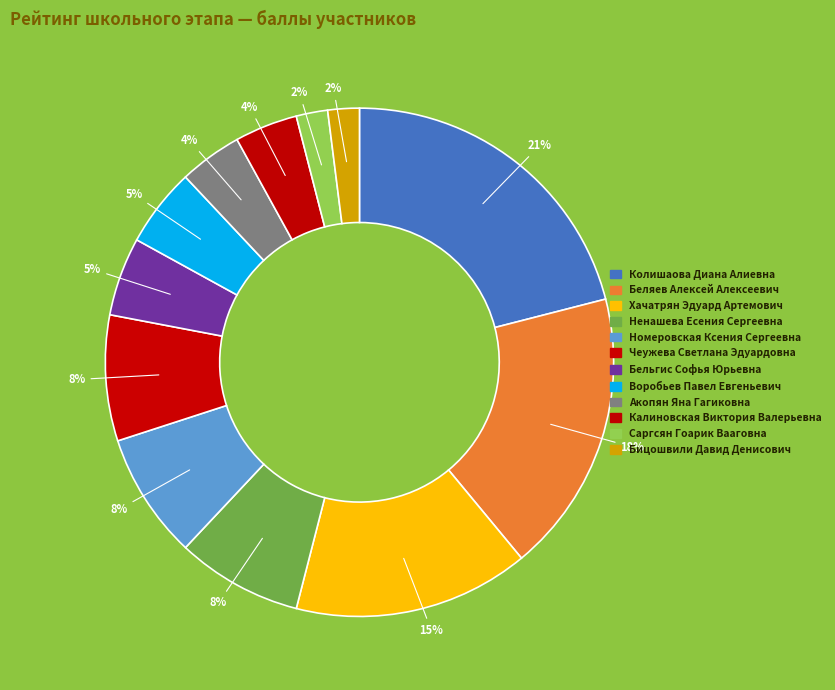

Does any single category account for the majority?

No